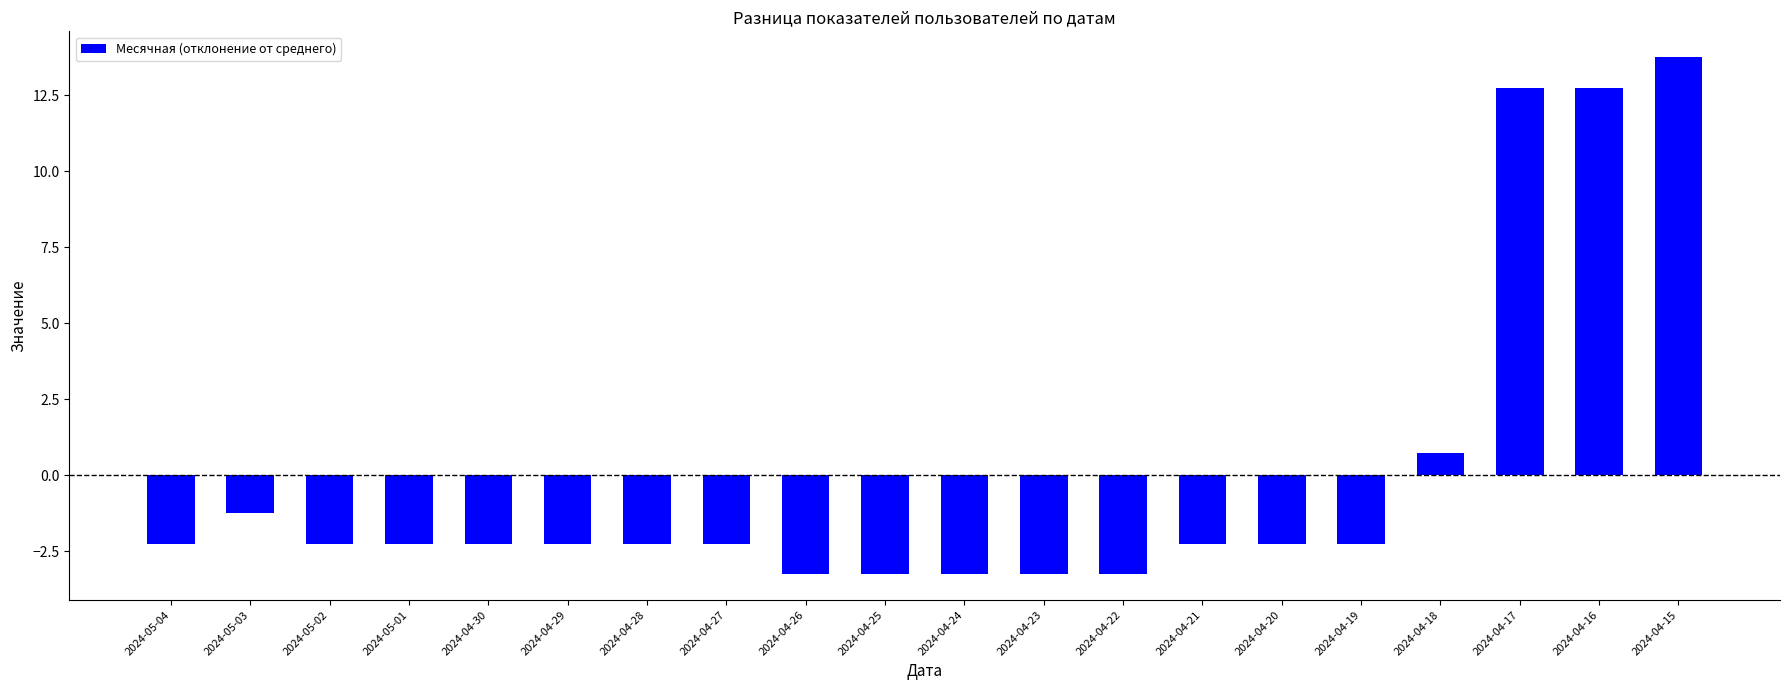

Which category has the highest value across all series?

2024-04-15